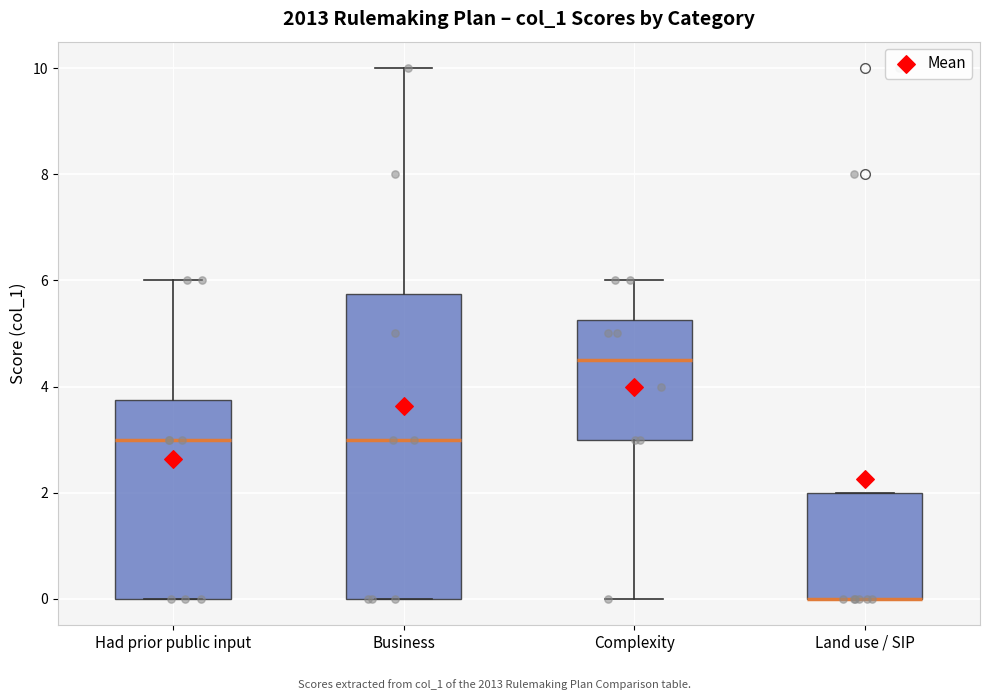

Where does the median line of the box for Had prior public input sit on the y-axis? The values are not printed on the chart, so give them approximately, as read against the axis.

3.0